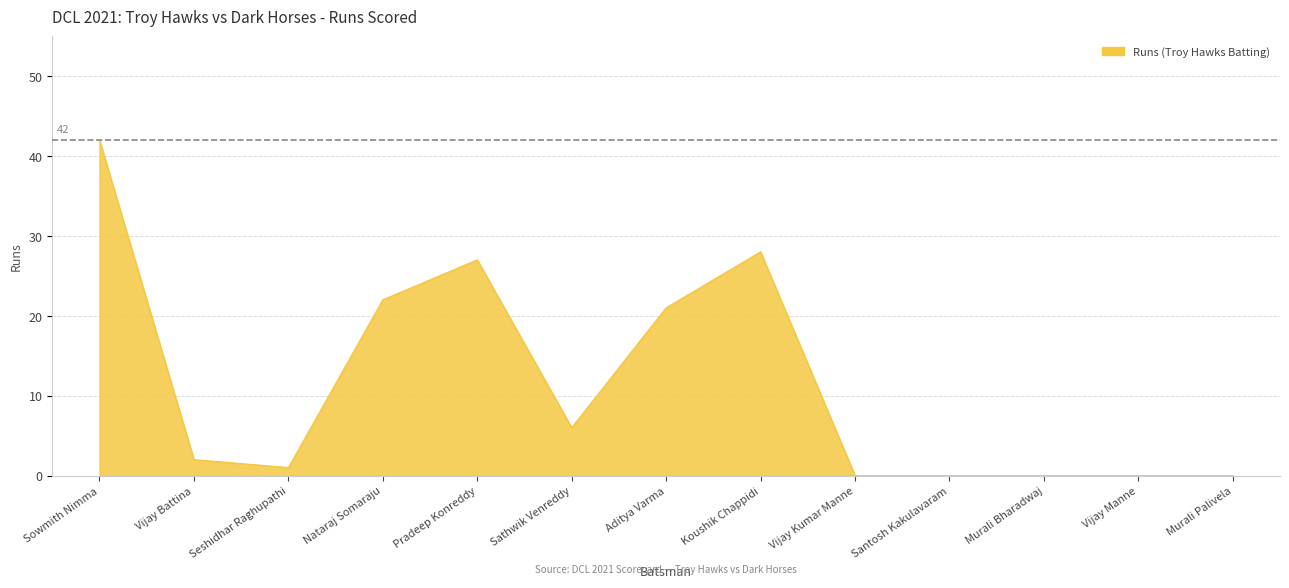

At which category does the chart reach its peak across all series?

Sowmith Nimma